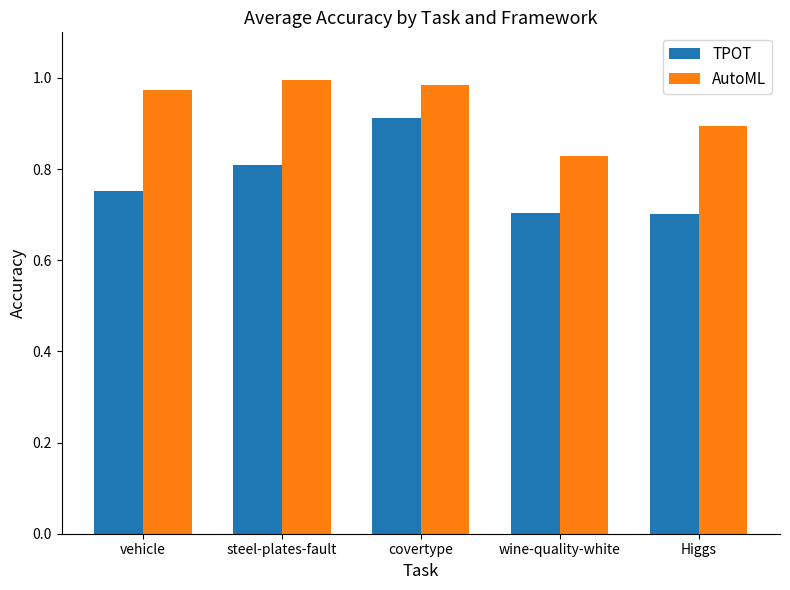

What is the label of the 4th bar from the left?

wine-quality-white